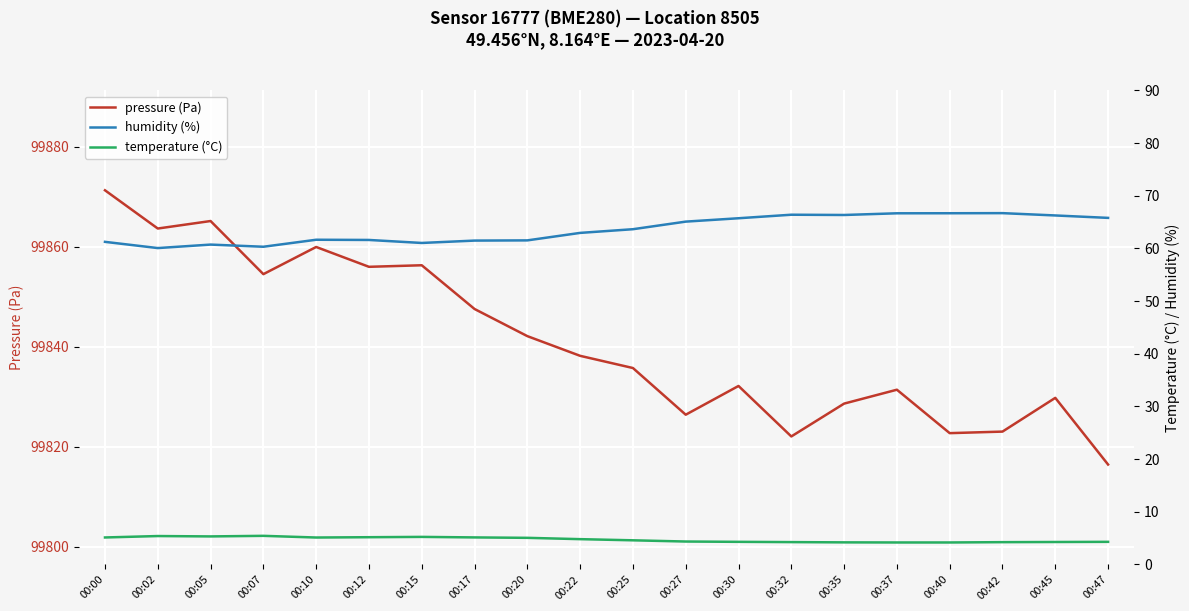

Reading left to right, what are all the values shown in this chart?

pressure (Pa): 00:00=99871.3	00:02=99863.7	00:05=99865.2	00:07=99854.5	00:10=99860.0	00:12=99856.0	00:15=99856.3	00:17=99847.6	00:20=99842.1	00:22=99838.2	00:25=99835.8	00:27=99826.4	00:30=99832.2	00:32=99822.1	00:35=99828.6	00:37=99831.4	00:40=99822.7	00:42=99823.0	00:45=99829.8	00:47=99816.4
humidity (%): 00:00=61.2	00:02=60.1	00:05=60.7	00:07=60.3	00:10=61.6	00:12=61.6	00:15=61.0	00:17=61.5	00:20=61.5	00:22=62.9	00:25=63.6	00:27=65.1	00:30=65.7	00:32=66.4	00:35=66.3	00:37=66.7	00:40=66.7	00:42=66.7	00:45=66.2	00:47=65.8
temperature (°C): 00:00=5.1	00:02=5.4	00:05=5.3	00:07=5.4	00:10=5.1	00:12=5.2	00:15=5.2	00:17=5.1	00:20=5.1	00:22=4.8	00:25=4.6	00:27=4.4	00:30=4.3	00:32=4.2	00:35=4.2	00:37=4.2	00:40=4.2	00:42=4.2	00:45=4.3	00:47=4.3